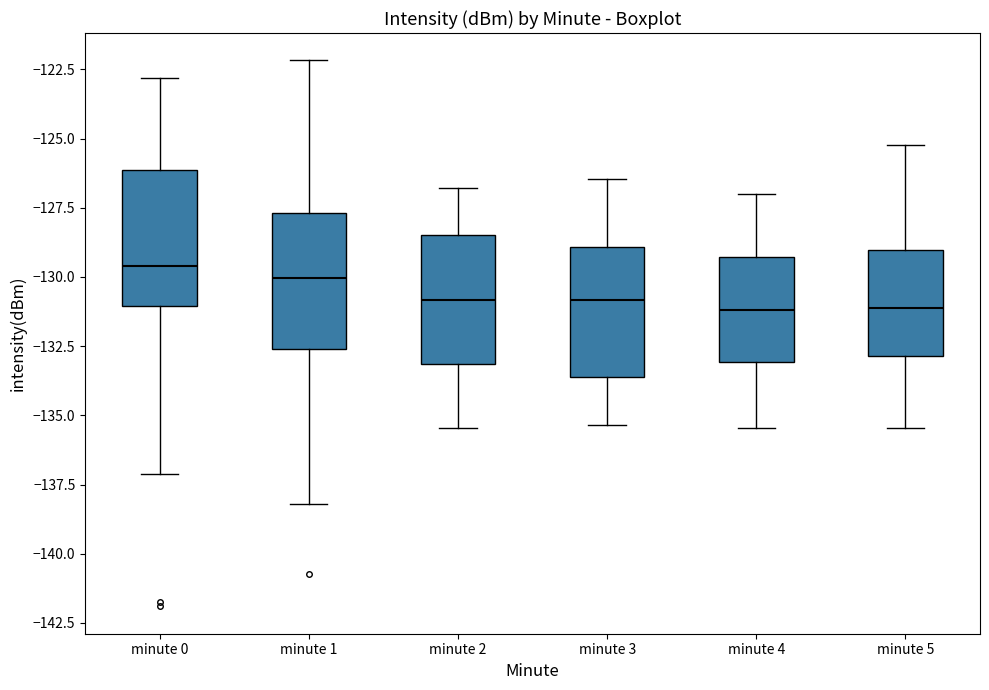

Reading left to right, read every box against the y-axis: the position of its median line, the range the box covers, and the ends of its whiskers. The values are not printed on the chart, so give them approximately, as read against the axis.

minute 0: median -129.5, box -131.0 to -126.0, whiskers -137.0 to -123.0
minute 1: median -130.0, box -132.5 to -127.5, whiskers -138.0 to -122.0
minute 2: median -131.0, box -133.0 to -128.5, whiskers -135.5 to -127.0
minute 3: median -131.0, box -133.5 to -129.0, whiskers -135.5 to -126.5
minute 4: median -131.0, box -133.0 to -129.5, whiskers -135.5 to -127.0
minute 5: median -131.0, box -133.0 to -129.0, whiskers -135.5 to -125.0